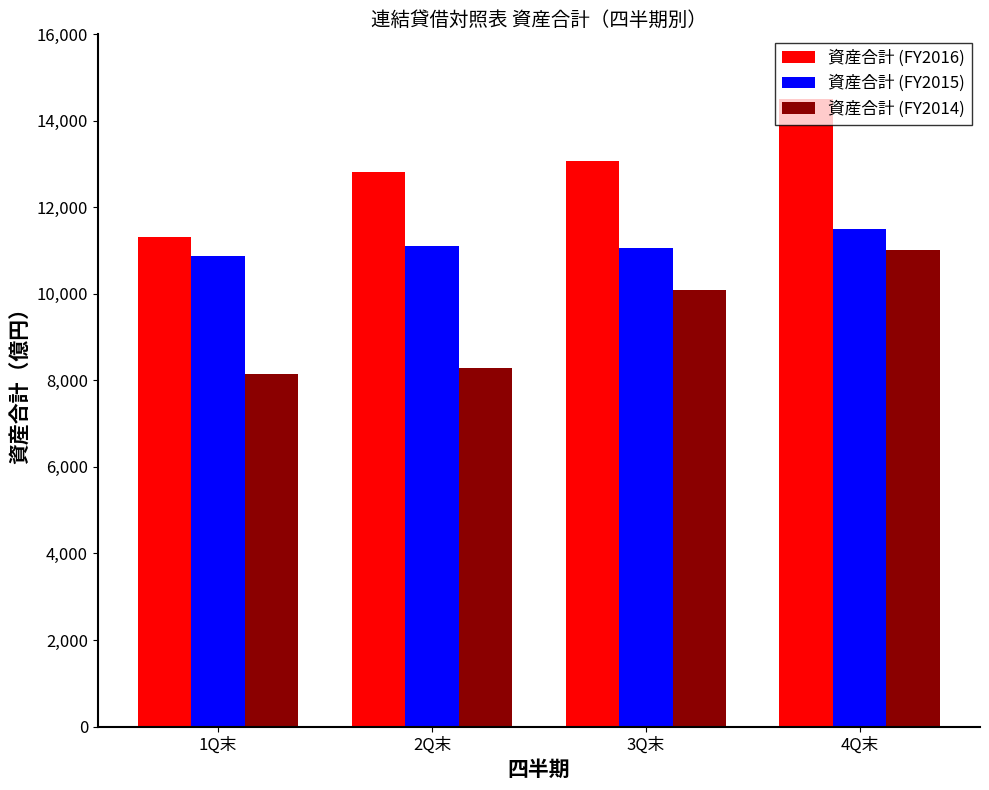

The 資産合計 (FY2014) series shows 5259 at 4Q末. True or false?

False